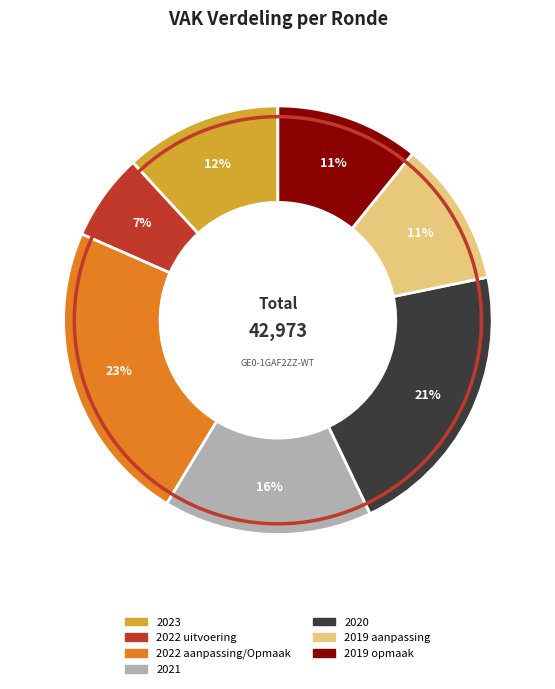

To the nearest percent, what is the difference between the 2019 opmaak and 2023 Opmaak slice percentages?

1%